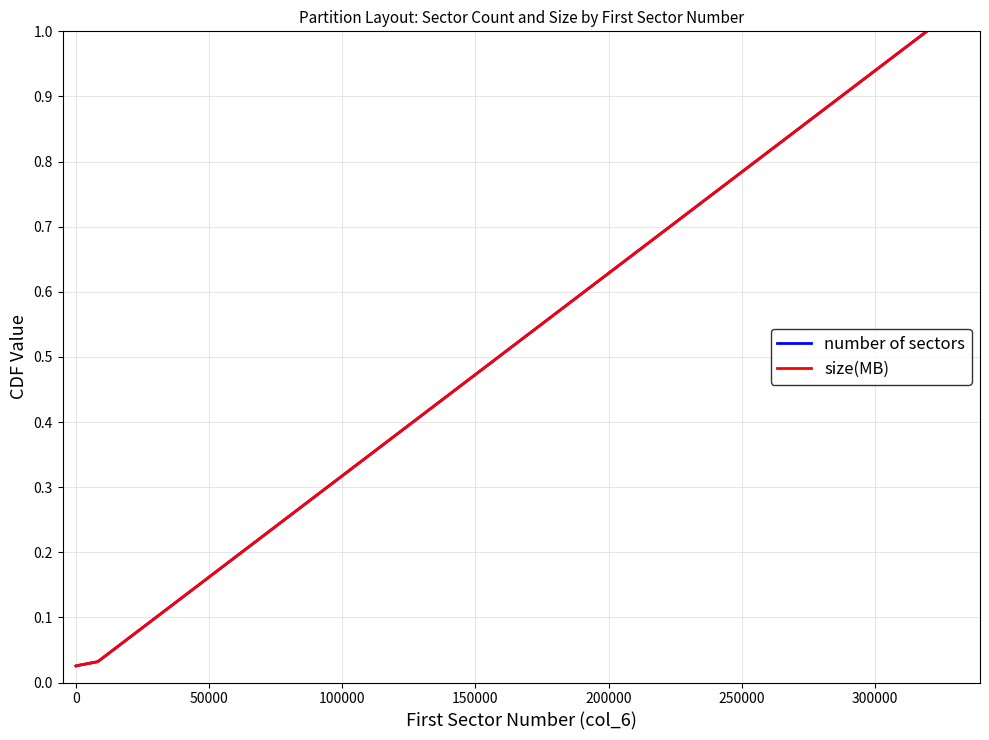

What is the average value of the number of sectors series?

0.3